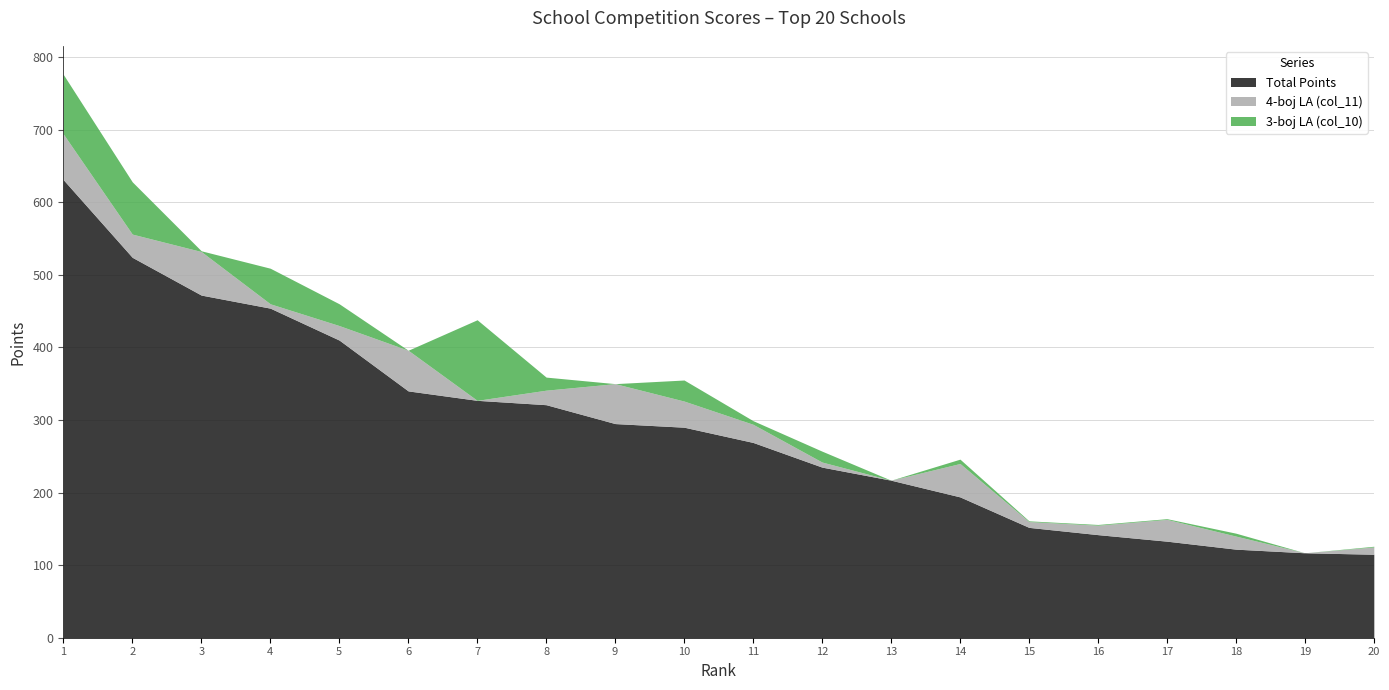

How many distinct data groups are displayed?

3